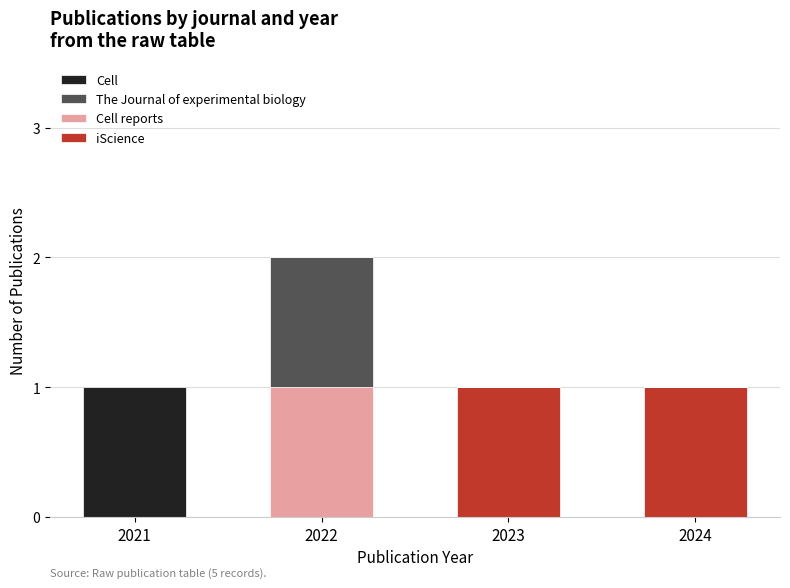

At which category is the sum across all series the highest?

2022